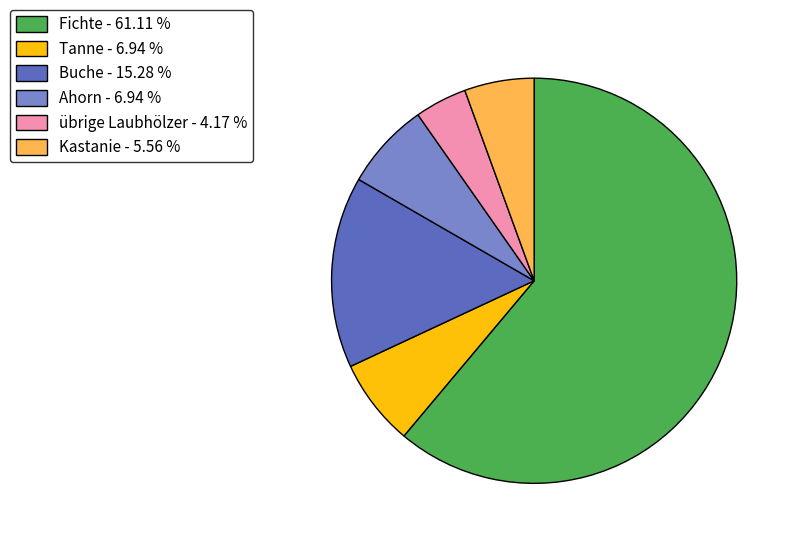

Between übrige Laubhölzer - 4.17 % and Tanne - 6.94 %, which is larger?

Tanne - 6.94 %